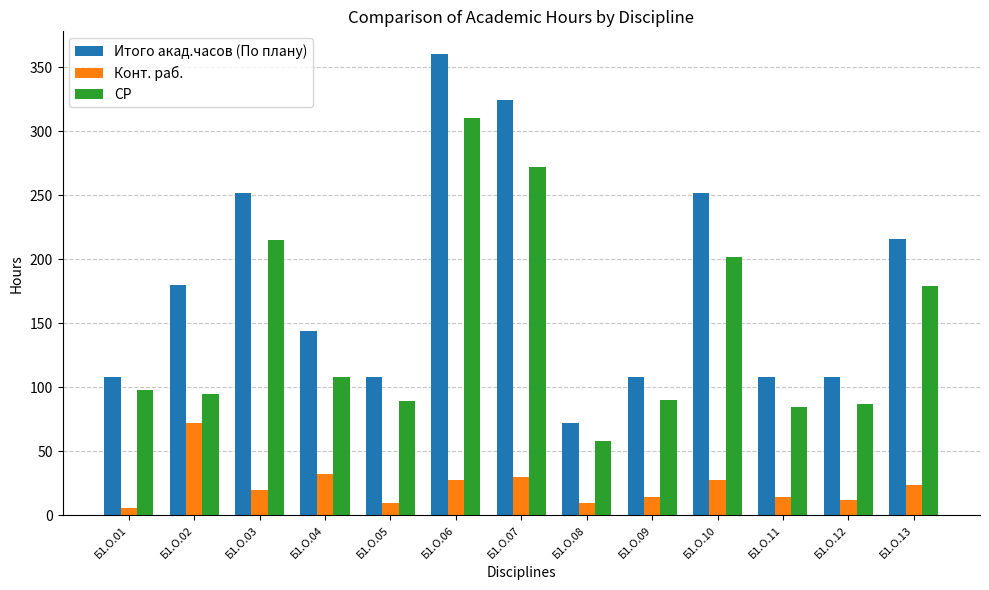

True or false: СР has a value of 58 at Б1.О.08.

True